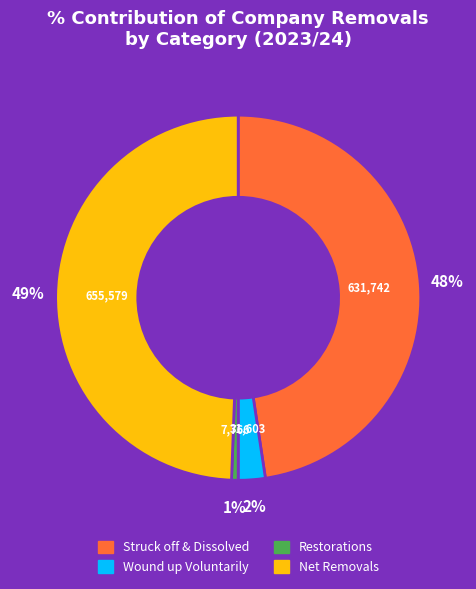

Is there any slice that represents more than half of the pie?

No